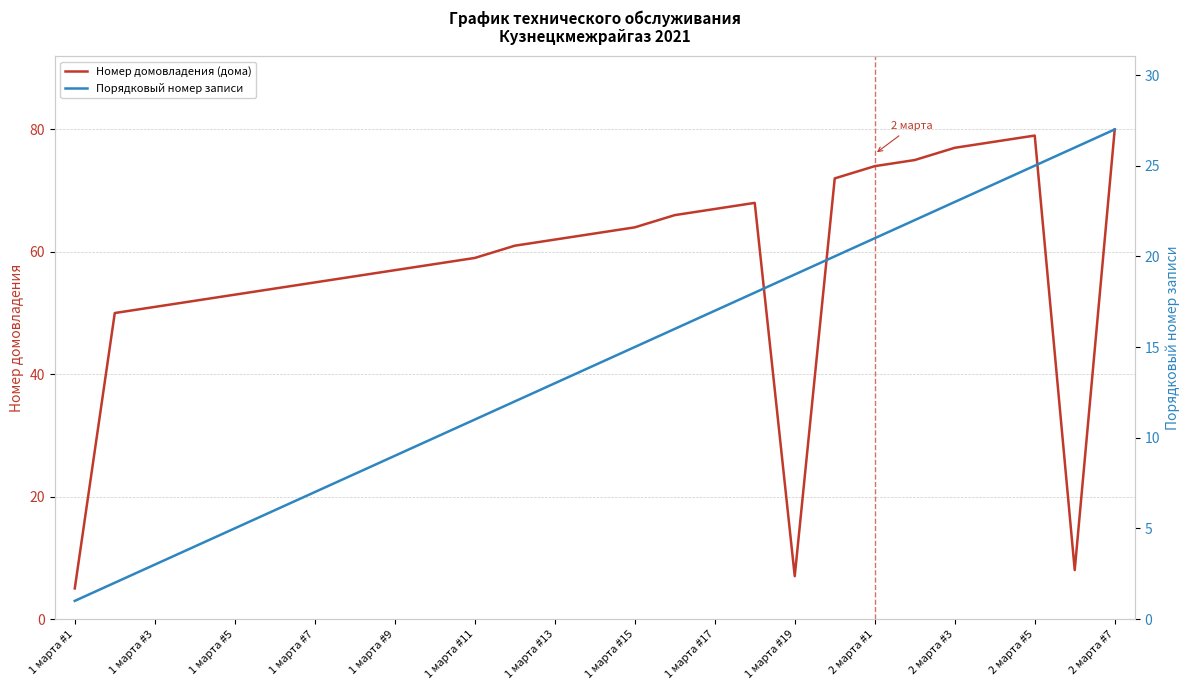

True or false: Порядковый номер записи has more than 2 points higher than both neighbors.

False